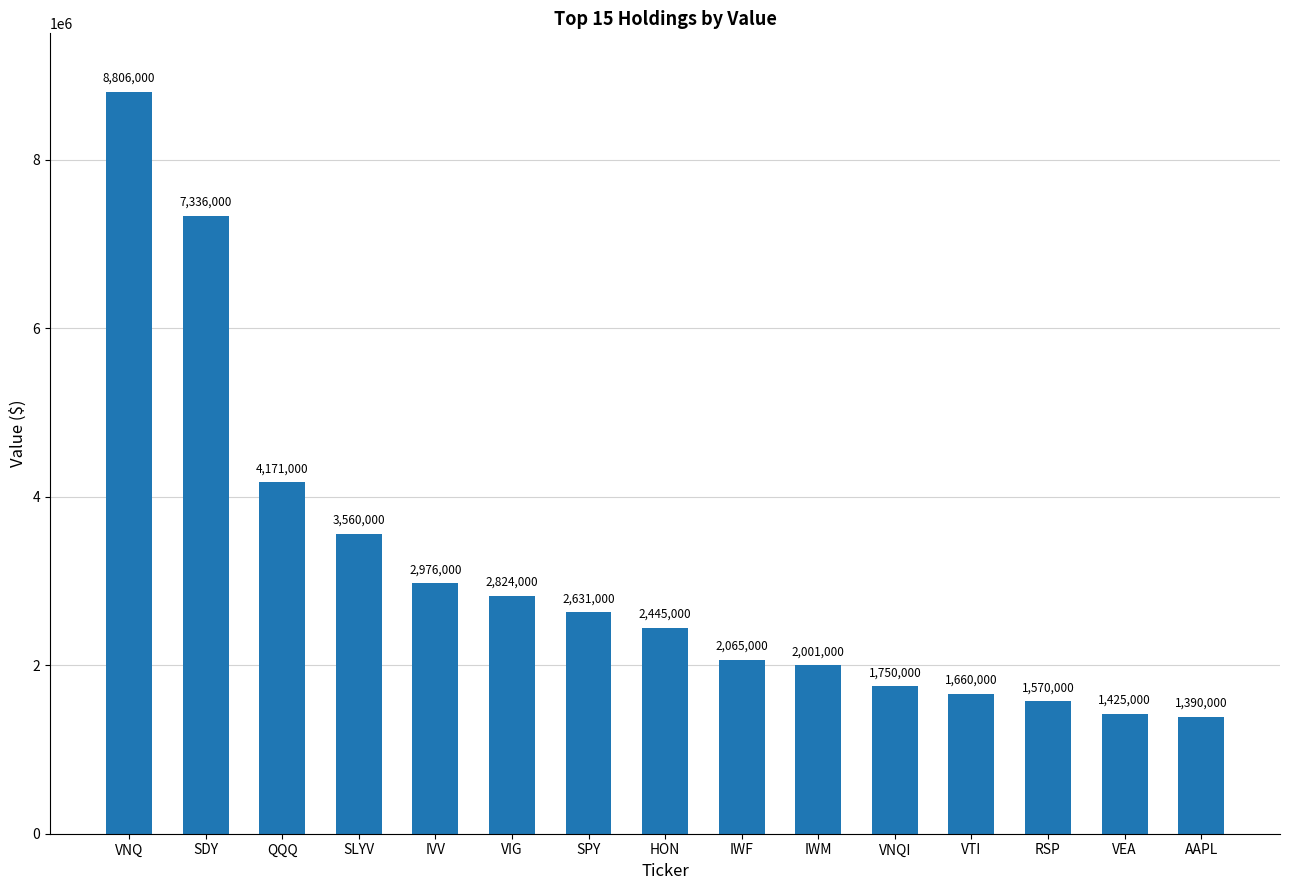

Reading right to left, list all the values displayed in this chart.

AAPL=1390000	VEA=1425000	RSP=1570000	VTI=1660000	VNQI=1750000	IWM=2001000	IWF=2065000	HON=2445000	SPY=2631000	VIG=2824000	IVV=2976000	SLYV=3560000	QQQ=4171000	SDY=7336000	VNQ=8806000